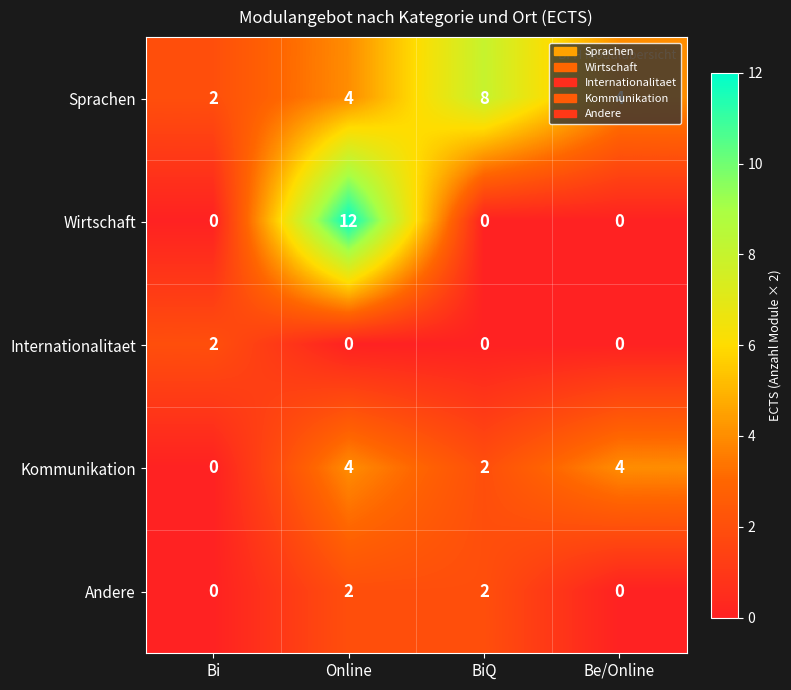

True or false: Internationalitaet has a value of 2 at Bi.

True